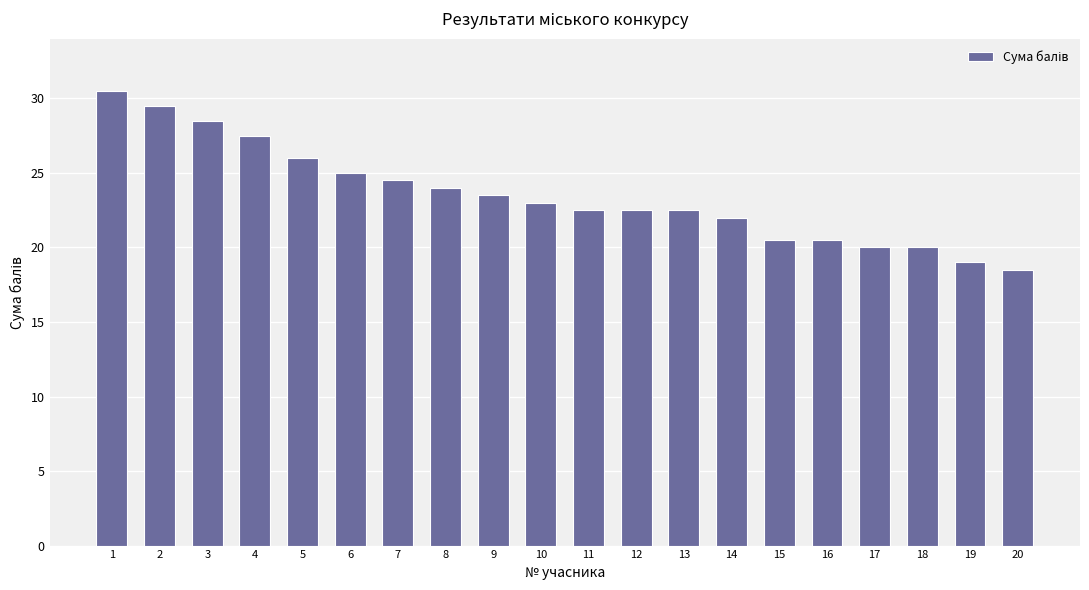

Reading left to right, list all the values displayed in this chart.

1=30.5	2=29.5	3=28.5	4=27.5	5=26.0	6=25.0	7=24.5	8=24.0	9=23.5	10=23.0	11=22.5	12=22.5	13=22.5	14=22.0	15=20.5	16=20.5	17=20.0	18=20.0	19=19.0	20=18.5